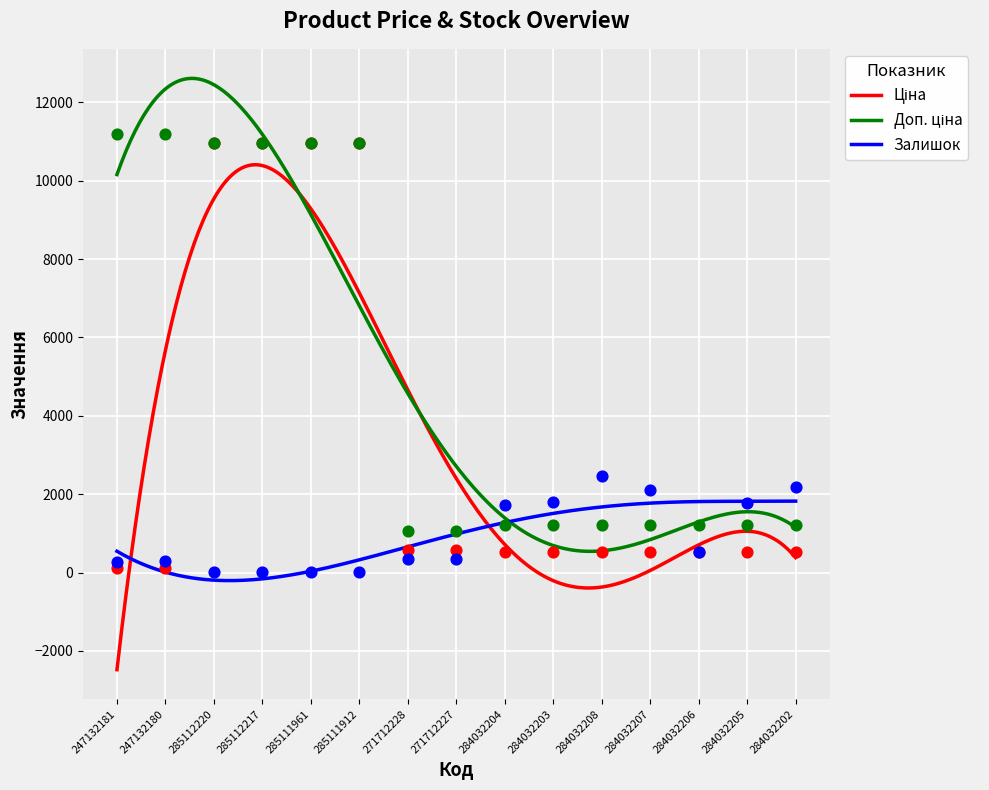

Which series reaches the maximum Y coordinate?

Доп. ціна